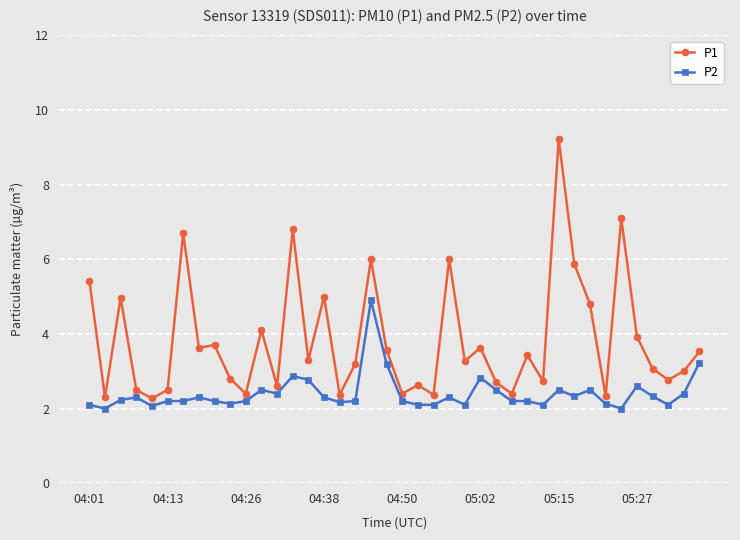

What is the minimum value for P2?

2.0